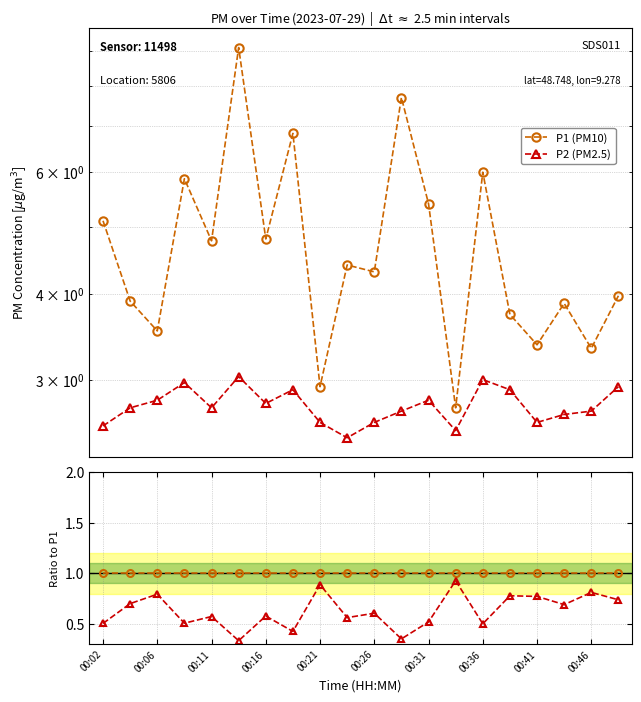

Does the chart display data point markers on the line(s)?

Yes